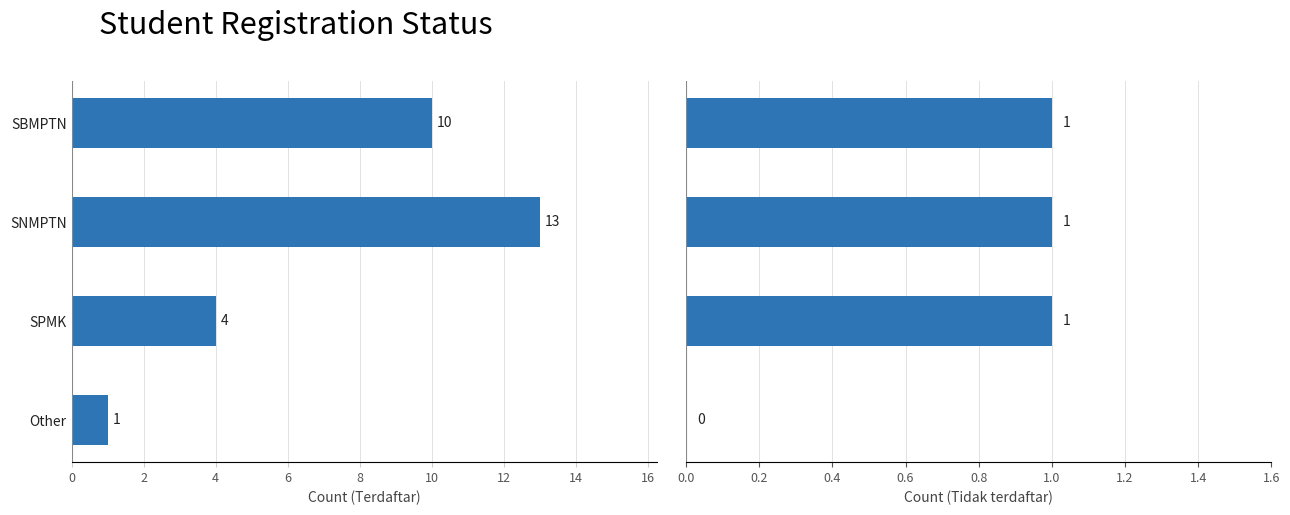

How many values in Tidak terdaftar are above zero?

3